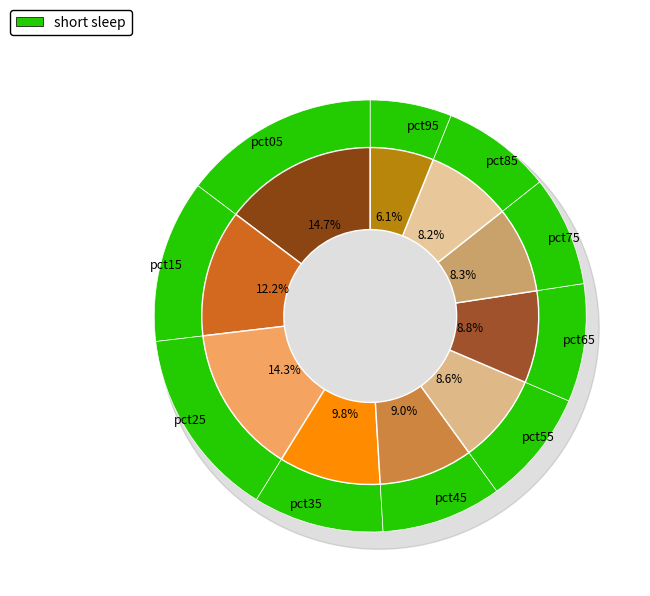

Is it true that pct25 is 23% of the pie?

False